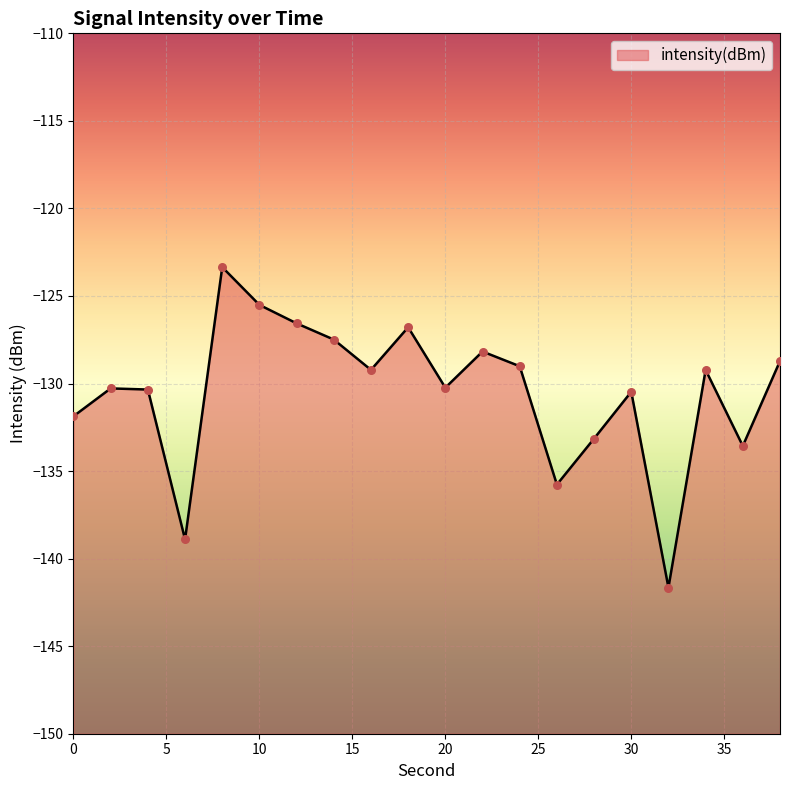

Which has a higher value, 34 or 38?

38